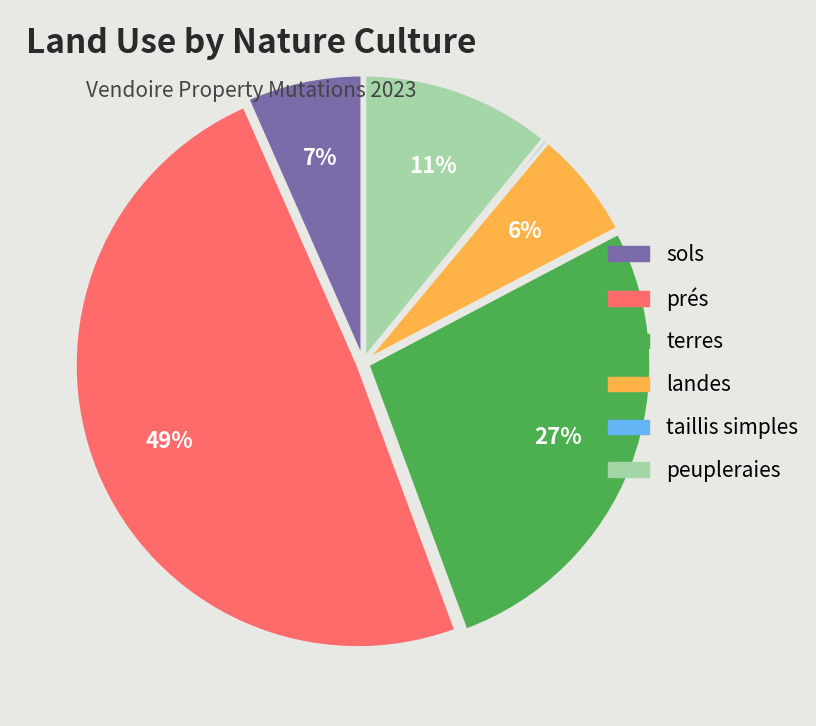

To the nearest percent, what is the difference between the largest and smallest slice percentages?

49%